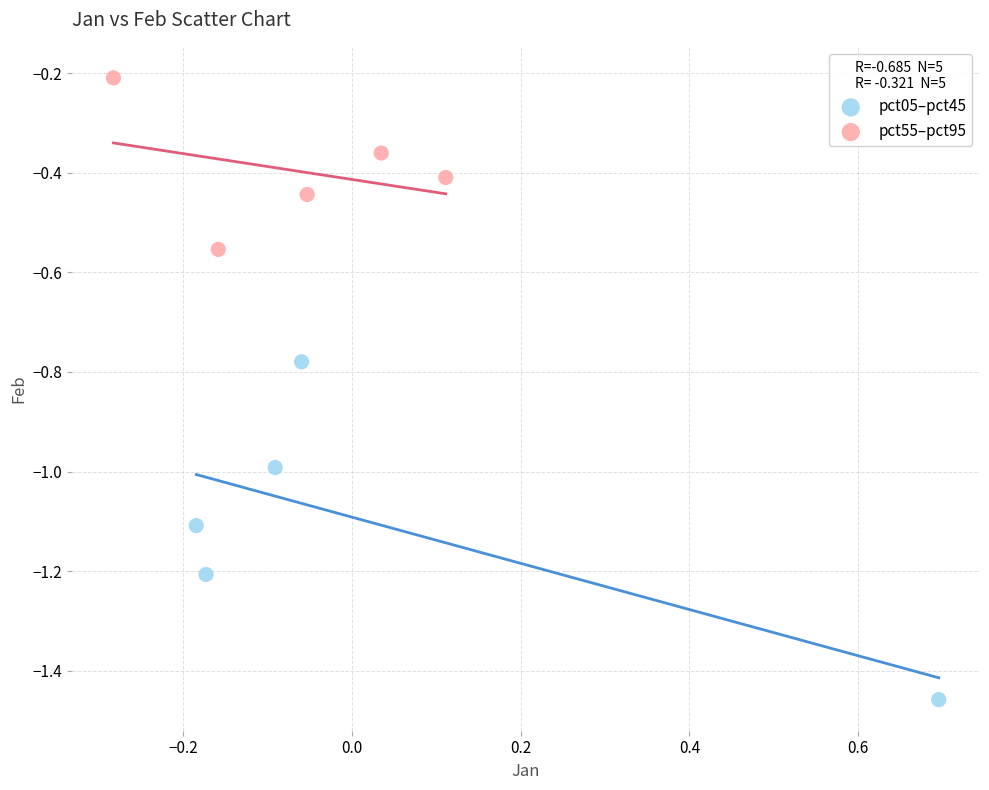

Which series reaches the maximum Y coordinate?

pct55–pct95